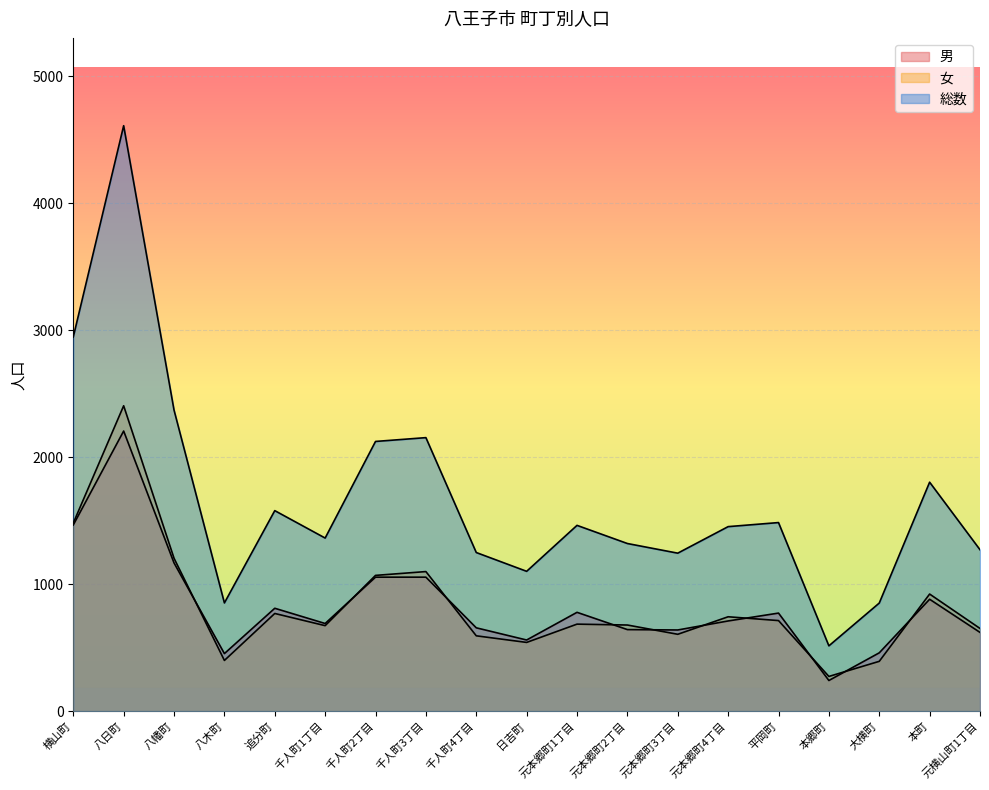

Which series has the largest range (max minus min)?

総数